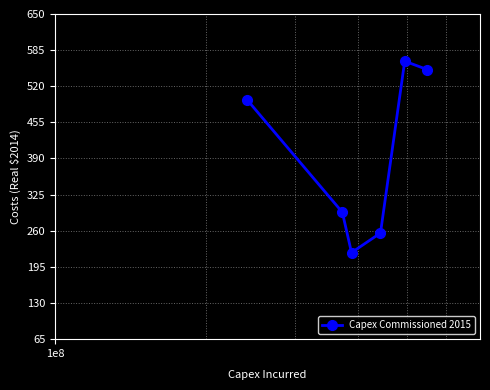

How many data points are less than 495876318?

3